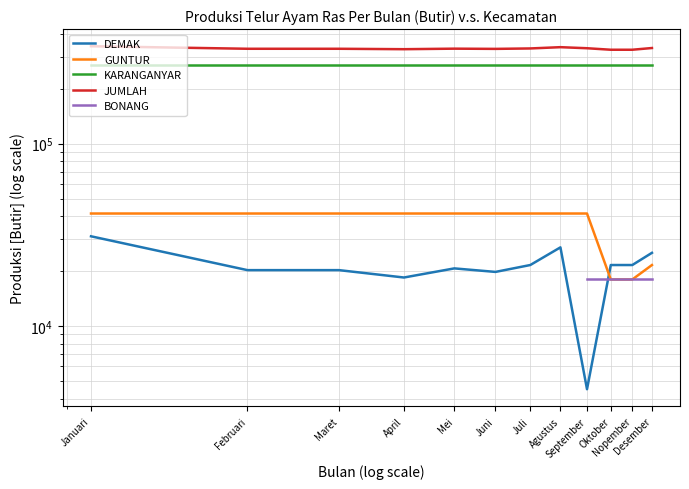

True or false: GUNTUR and KARANGANYAR cross at least once.

False